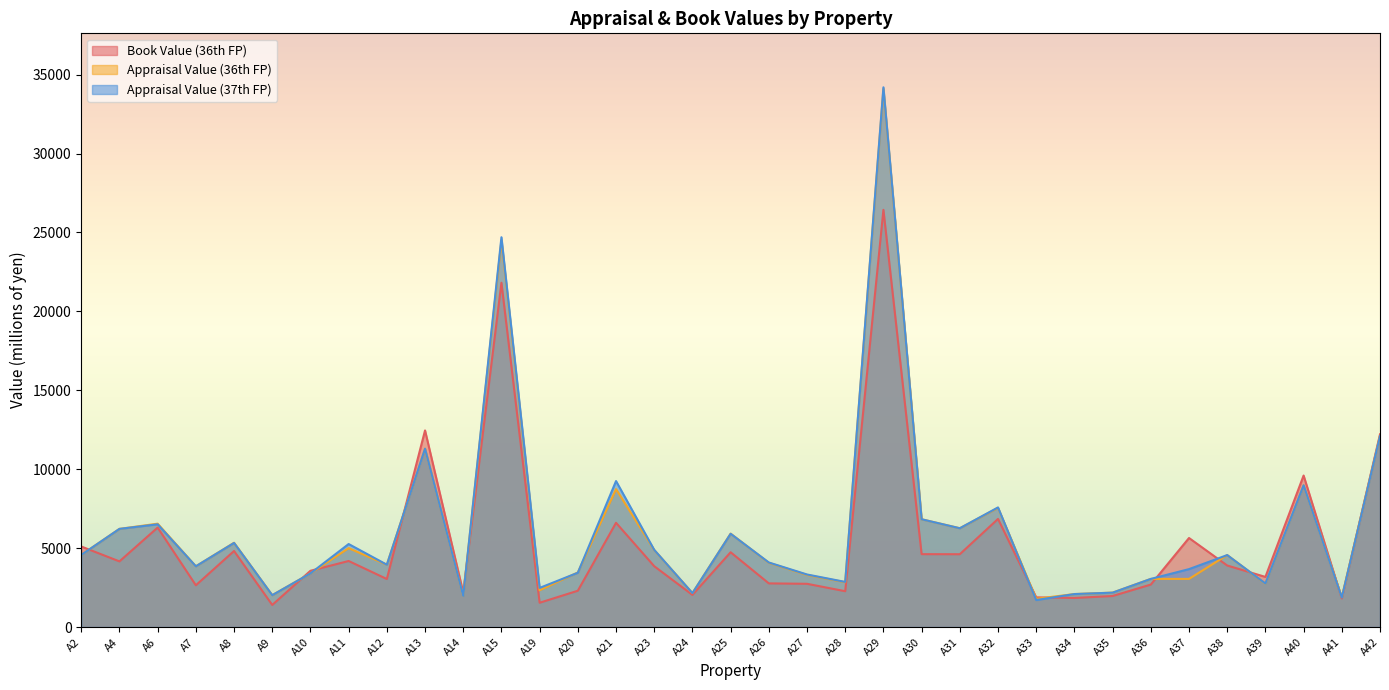

What is the difference between the highest and lowest values at A35?

213